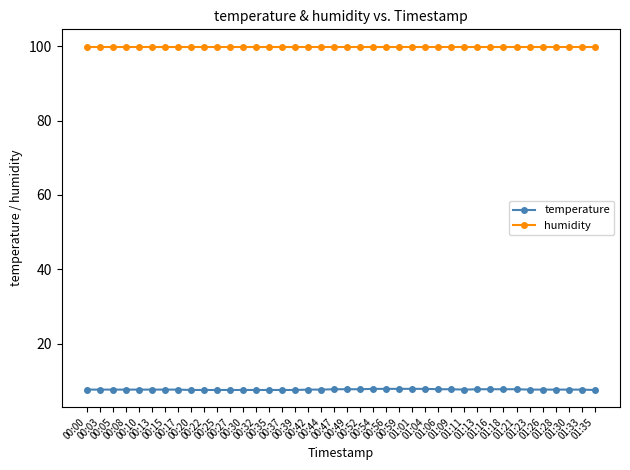

Is this an area chart (filled region under the line)?

No